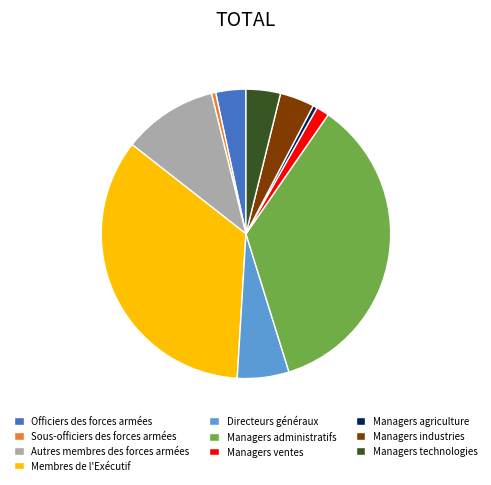

Do Managers ventes and Managers industries together represent more than half of the pie?

No